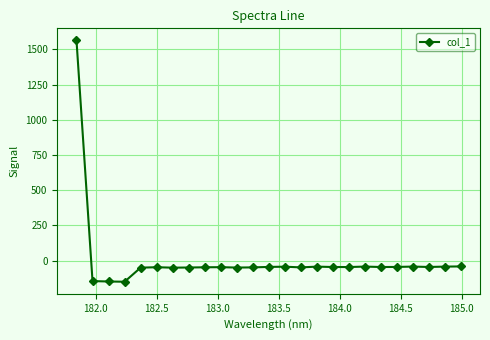

True or false: the data has more than 0 interior local peaks.

True